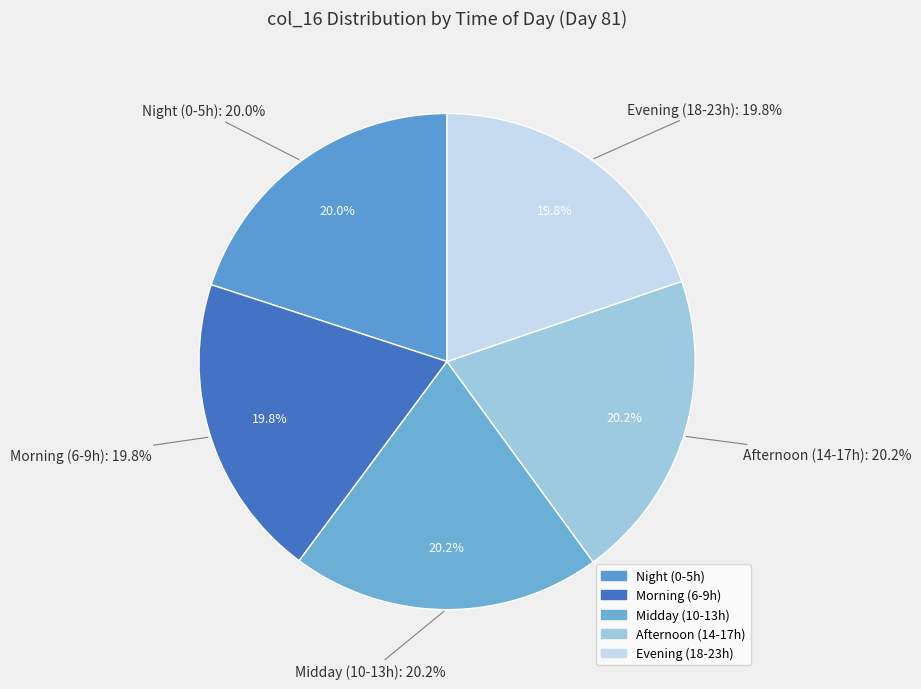

Is there a majority slice in this chart?

No